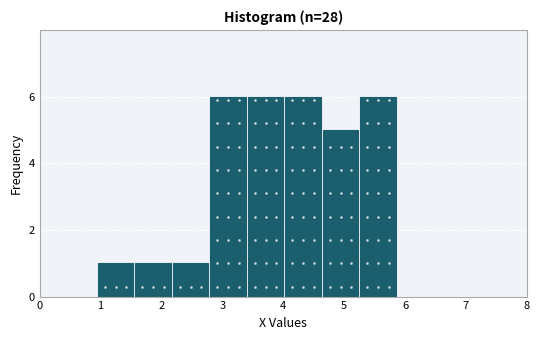

Reading left to right, transcribe this chart: for each bar, give the range it covers on the x-axis and its height. Neither the bar edges nor the heights are printed on the chart, so give them approximately, as read against the axes.

1.0 to 1.6: 1
1.6 to 2.2: 1
2.2 to 2.8: 1
2.8 to 3.4: 6
3.4 to 4.0: 6
4.0 to 4.6: 6
4.6 to 5.3: 5
5.3 to 5.9: 6